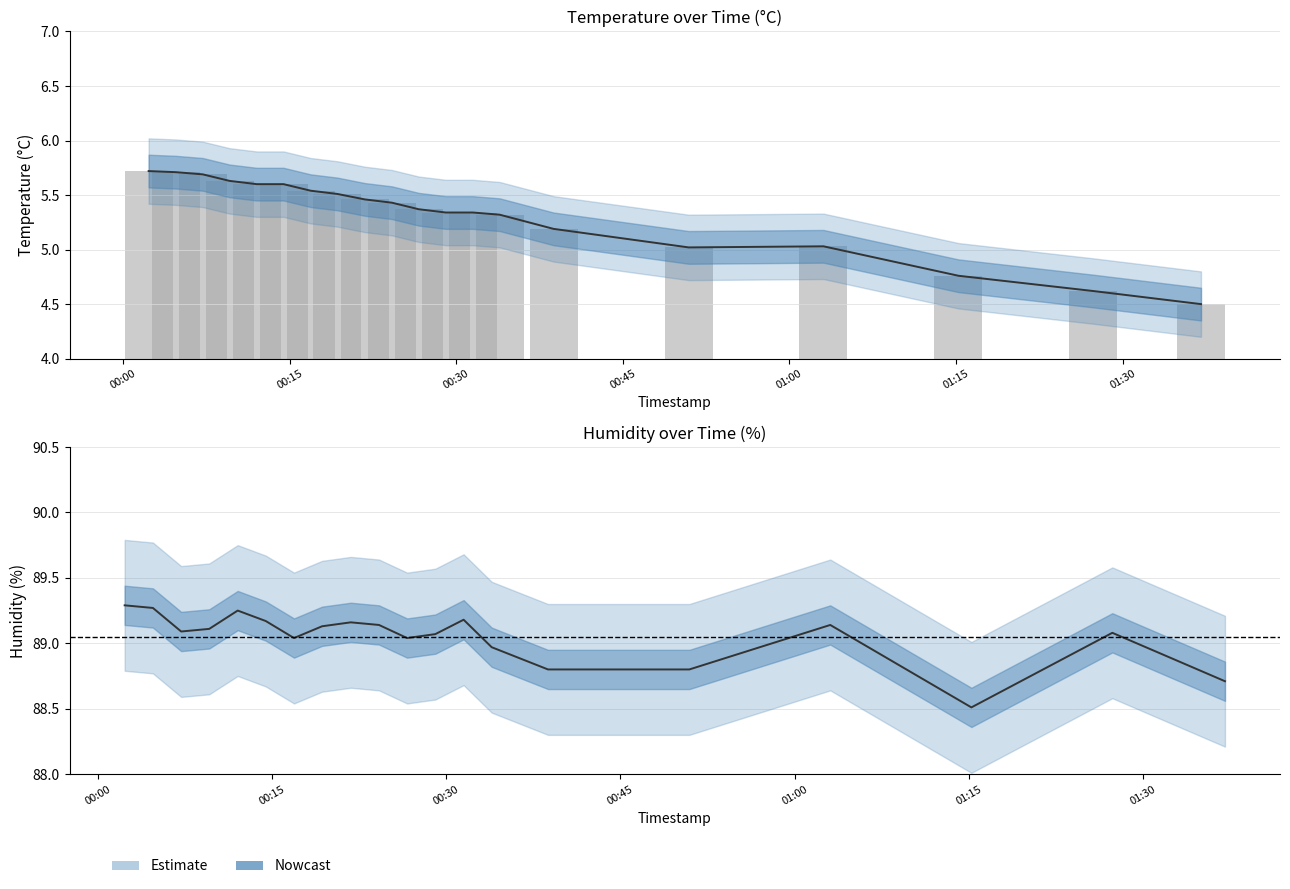

Rank the categories by hum_lower value from lowest to highest.

2023-11-22T01:15:13, 2023-11-22T01:37:03, 2023-11-22T00:38:46, 2023-11-22T00:50:56, 2023-11-22T00:33:55, 2023-11-22T00:26:38, 2023-11-22T00:16:54, 2023-11-22T00:29:04, 2023-11-22T01:27:21, 2023-11-22T00:07:11, 2023-11-22T00:09:36, 2023-11-22T00:19:19, 2023-11-22T01:03:04, 2023-11-22T00:24:13, 2023-11-22T00:21:47, 2023-11-22T00:14:28, 2023-11-22T00:31:30, 2023-11-22T00:12:03, 2023-11-22T00:04:45, 2023-11-22T00:02:19